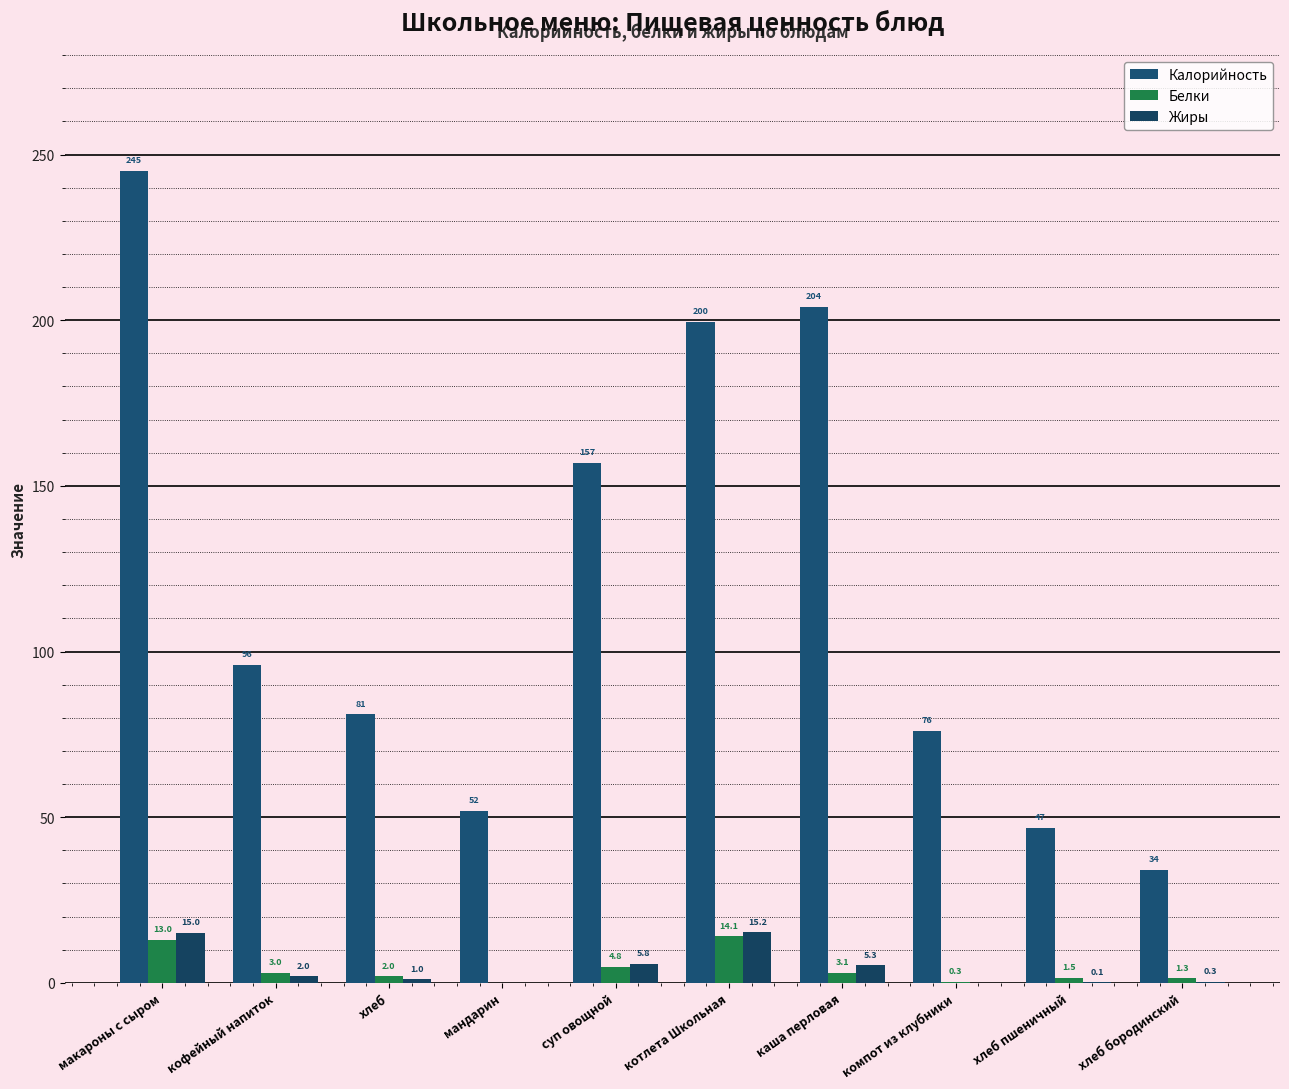

Count the number of data series in this chart.

3